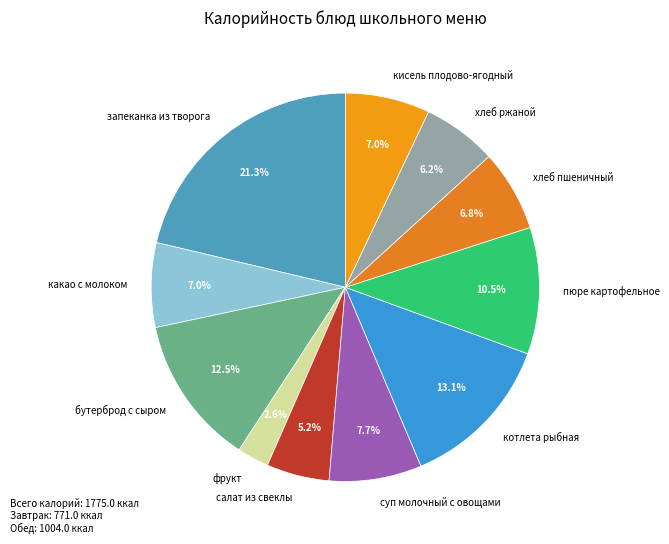

Does пюре картофельное represent more than half of the total?

No